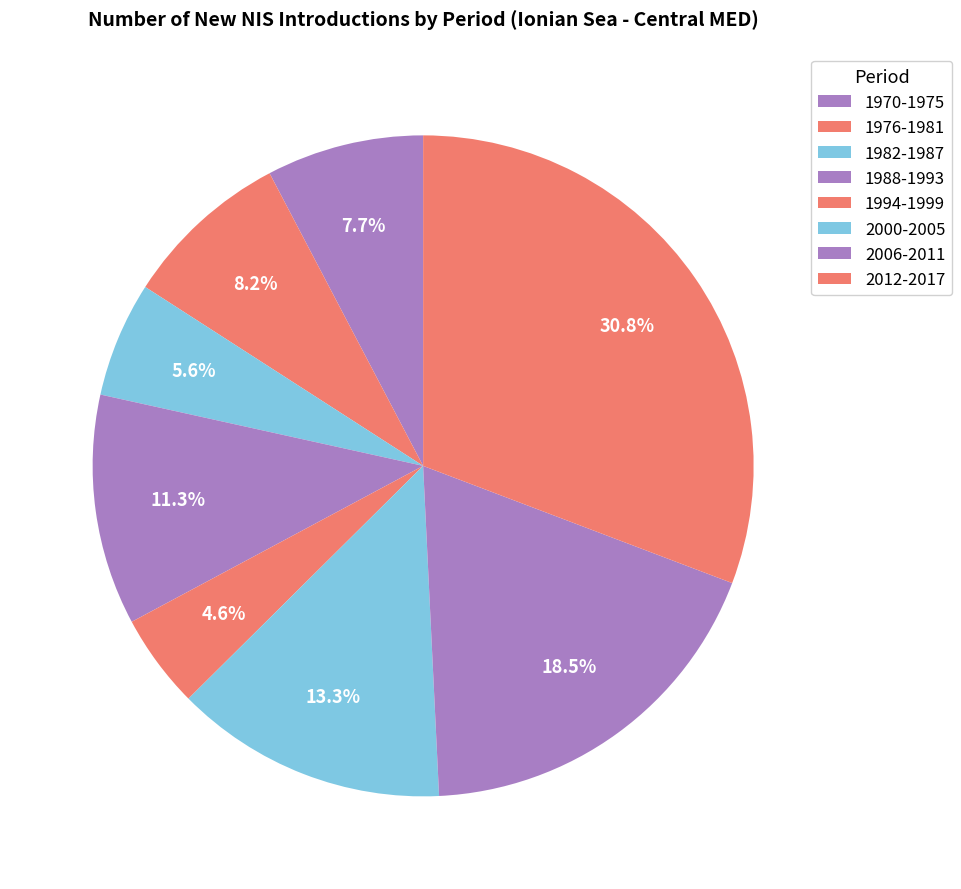

Count the number of slices in the pie.

8